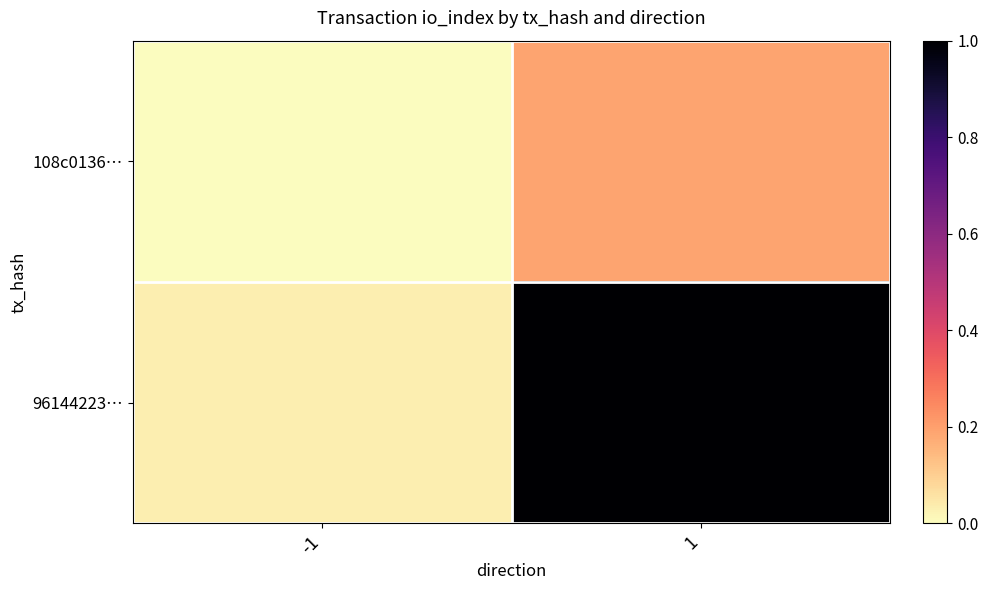

List the series in order of their overall mean, lowest first.

108c0136…, 96144223…